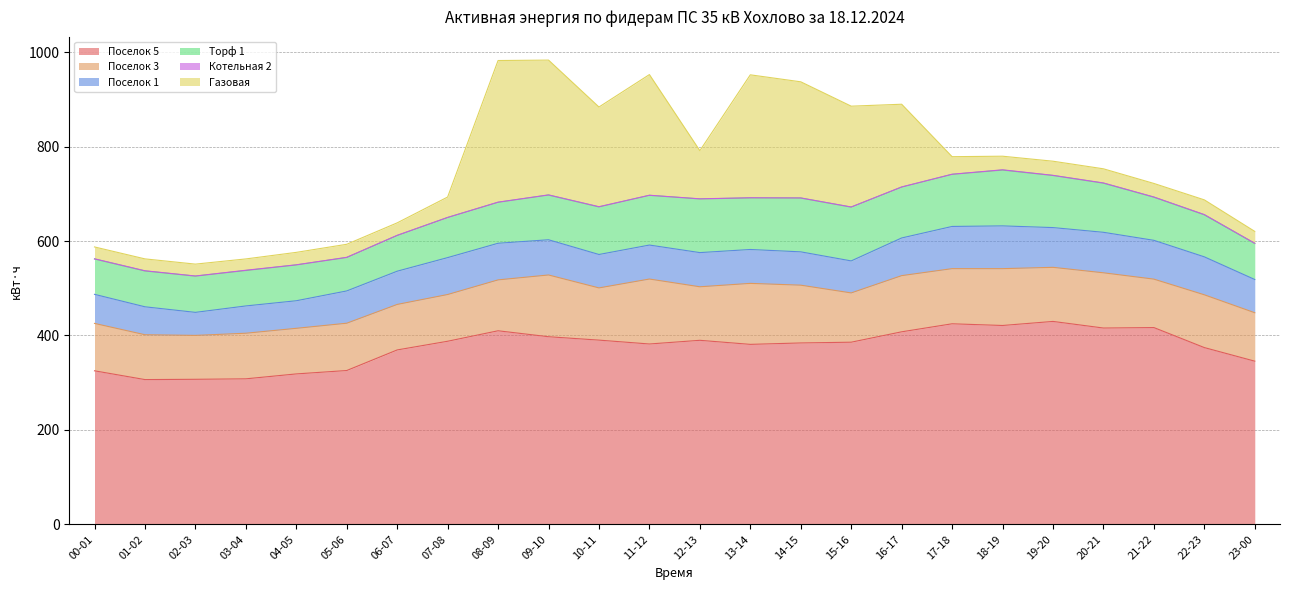

How many series are shown in this chart?

6